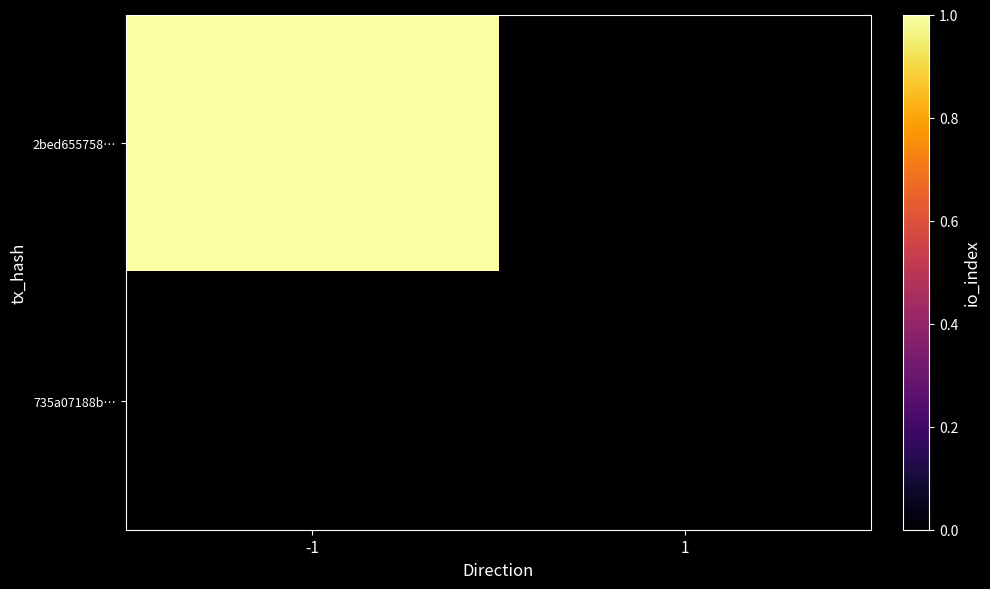

Reading right to left, list all the values displayed in this chart.

2bed655758…: 1=0	-1=1
735a07188b…: 1=0	-1=0